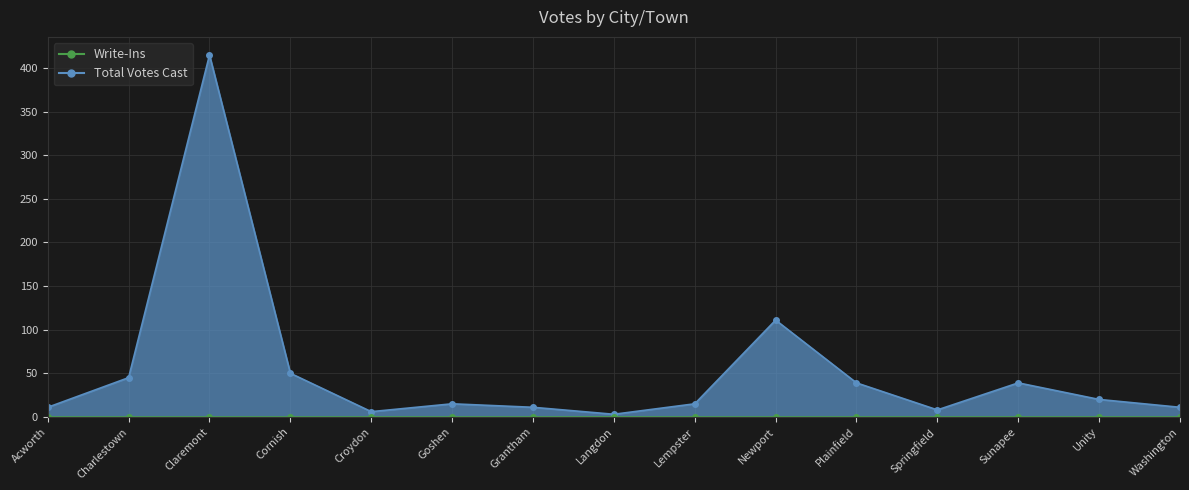

List the labels in order of value, smallest first.

Langdon, Croydon, Springfield, Acworth, Grantham, Washington, Goshen, Lempster, Unity, Plainfield, Sunapee, Charlestown, Cornish, Newport, Claremont